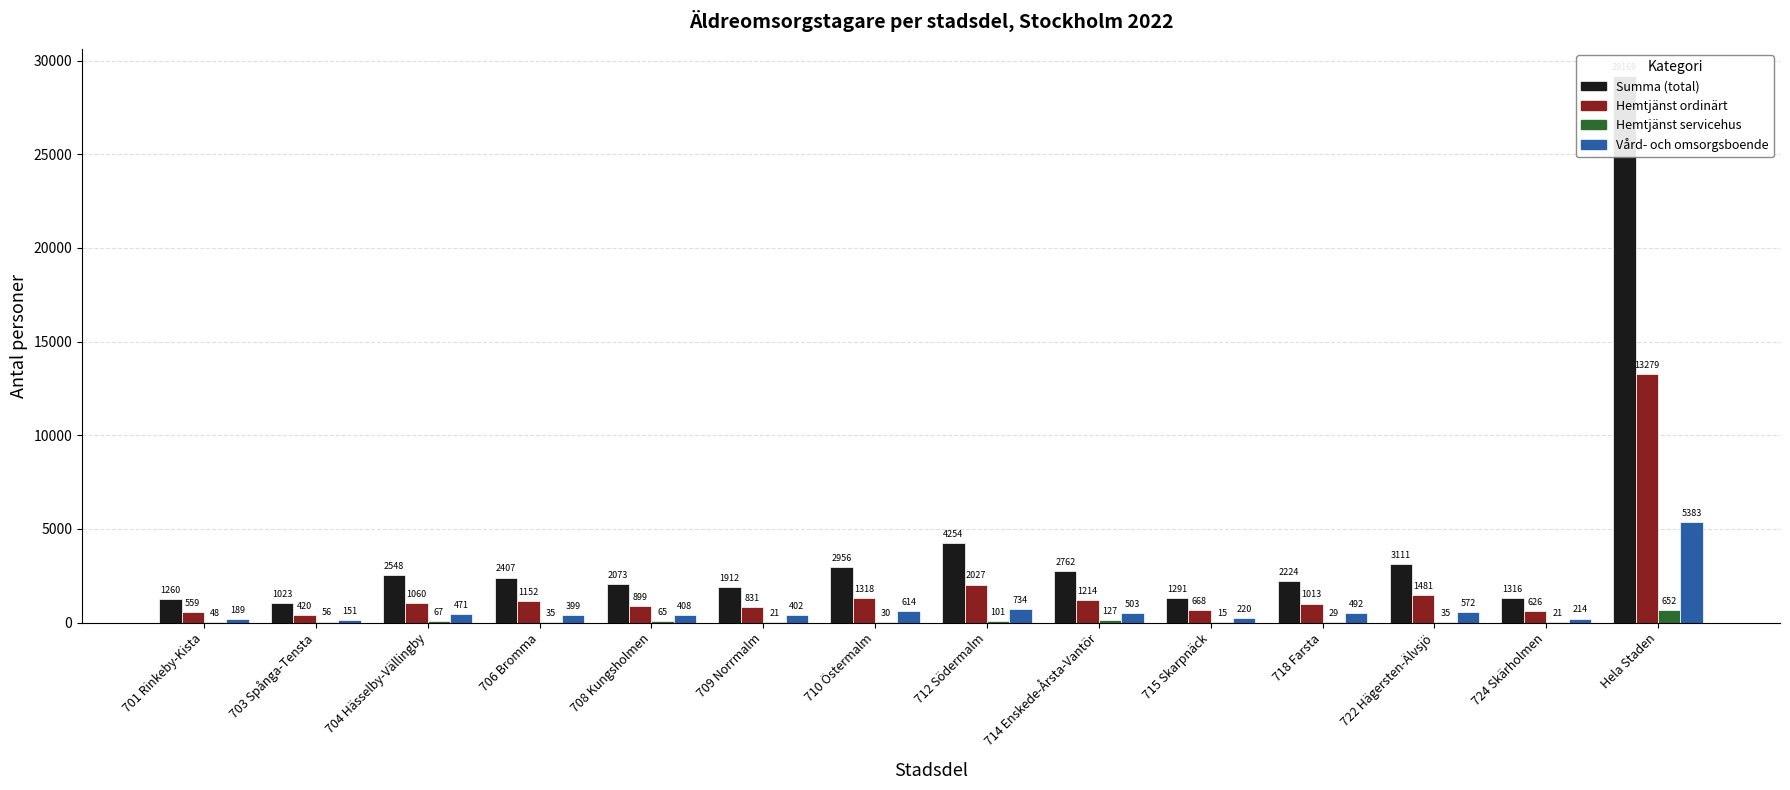

Reading left to right, transcribe all the data shown in this chart.

Summa (total): 1260	1023	2548	2407	2073	1912	2956	4254	2762	1291	2224	3111	1316	29169
Hemtjänst ordinärt: 559	420	1060	1152	899	831	1318	2027	1214	668	1013	1481	626	13279
Hemtjänst servicehus: 48	56	67	35	65	21	30	101	127	15	29	35	21	652
Vård- och omsorgsboende: 189	151	471	399	408	402	614	734	503	220	492	572	214	5383